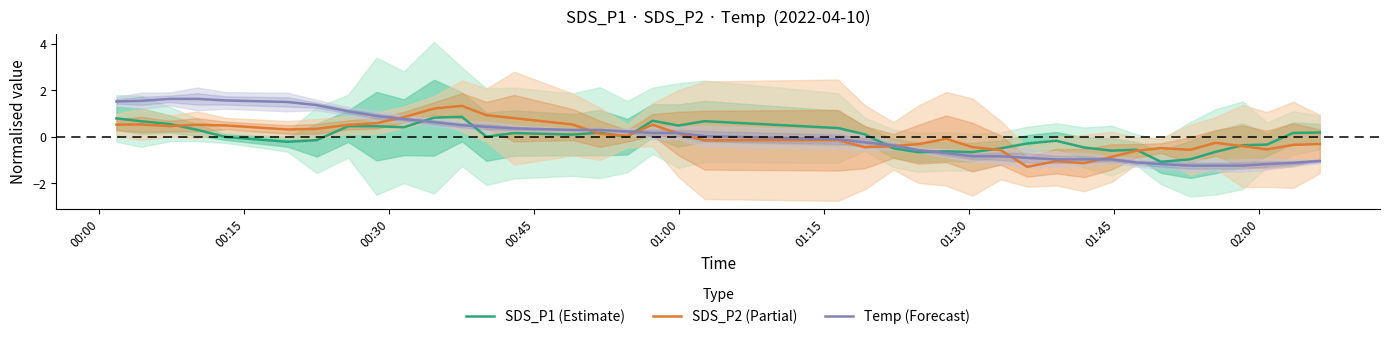

What is the minimum value for SDS_P1 (Estimate)?

-1.1